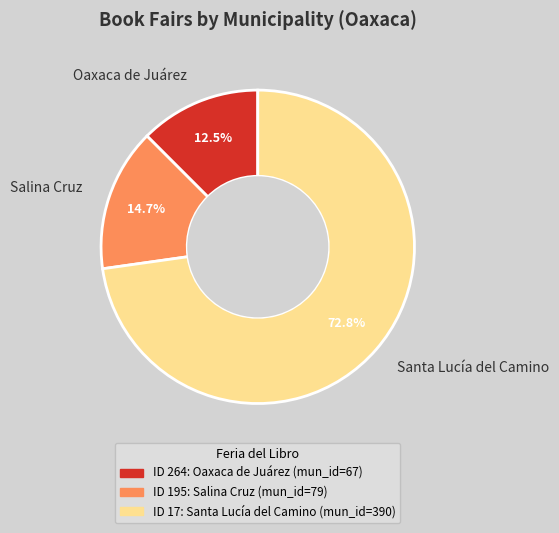

How many segments does this pie chart have?

3